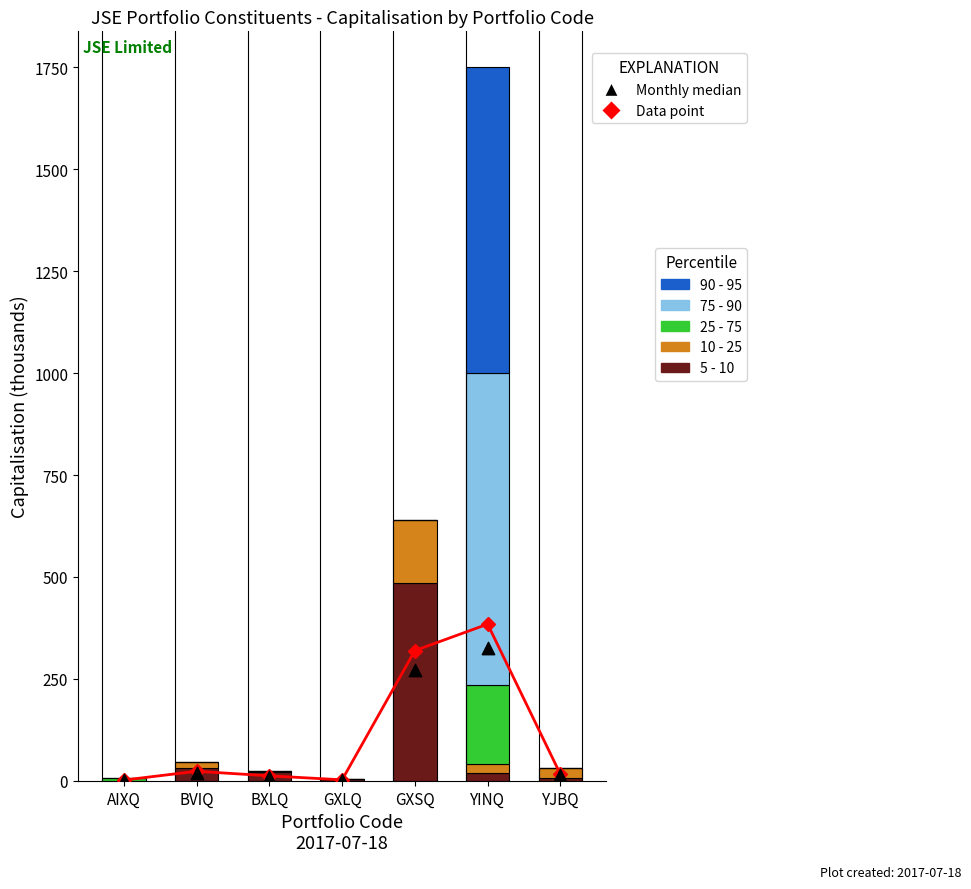

At how many categories does at least one series exceed 315?

2